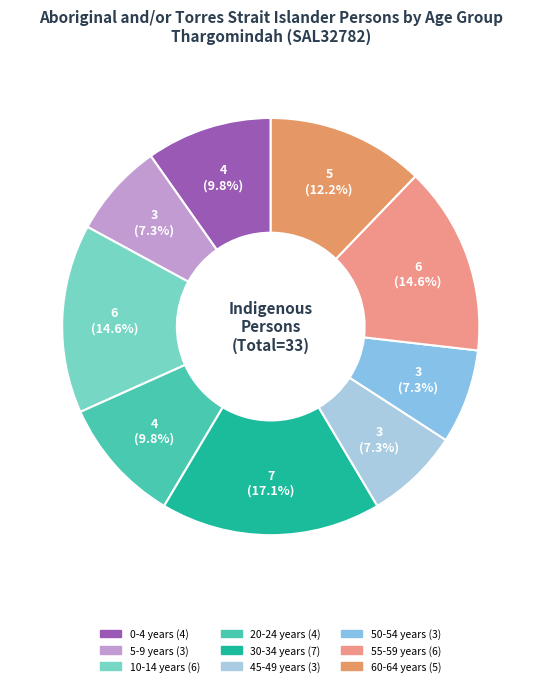

To the nearest percent, what is the difference between the largest and smallest slice percentages?

10%